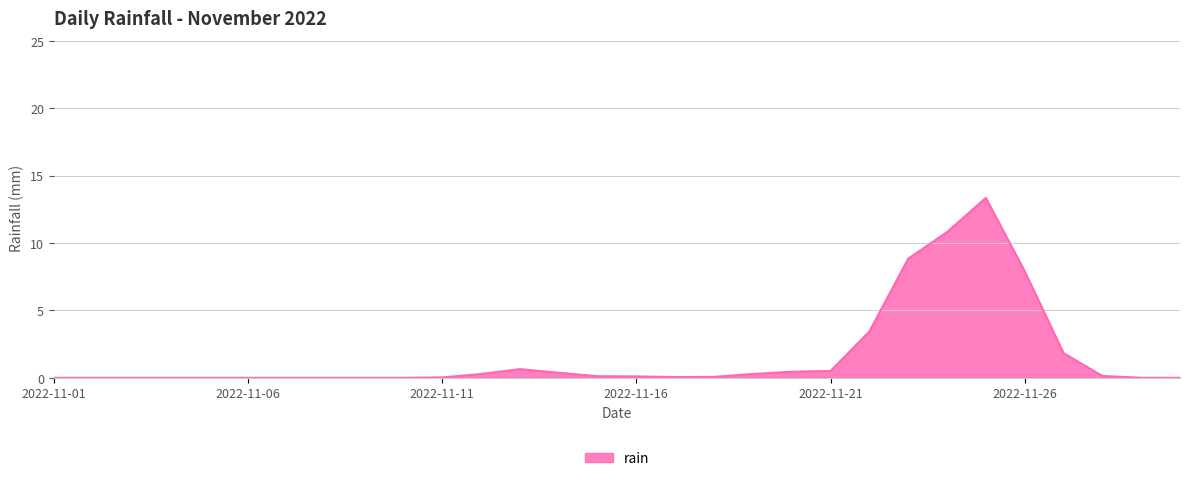

What is the difference between the maximum and minimum values?

13.3